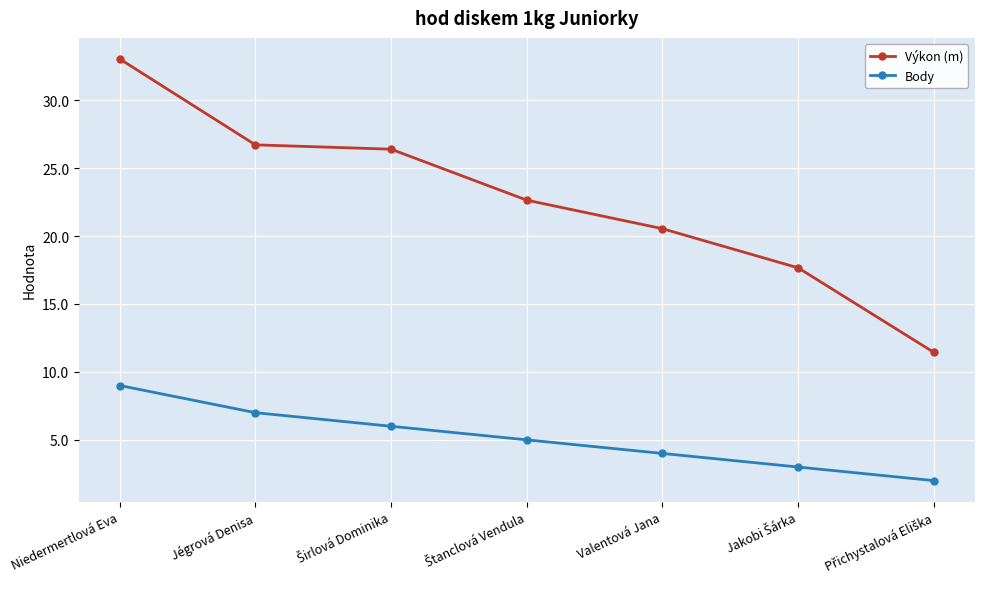

What is the label of the 6th point from the right?

Jégrová Denisa